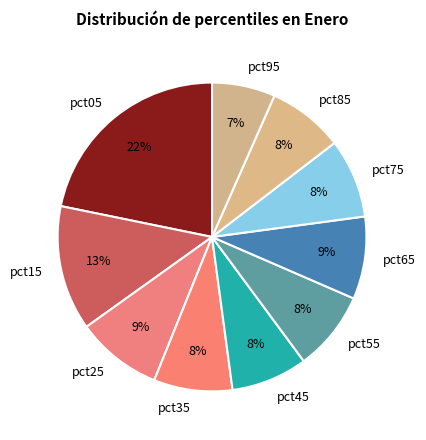

True or false: pct05 accounts for 35% of the total.

False